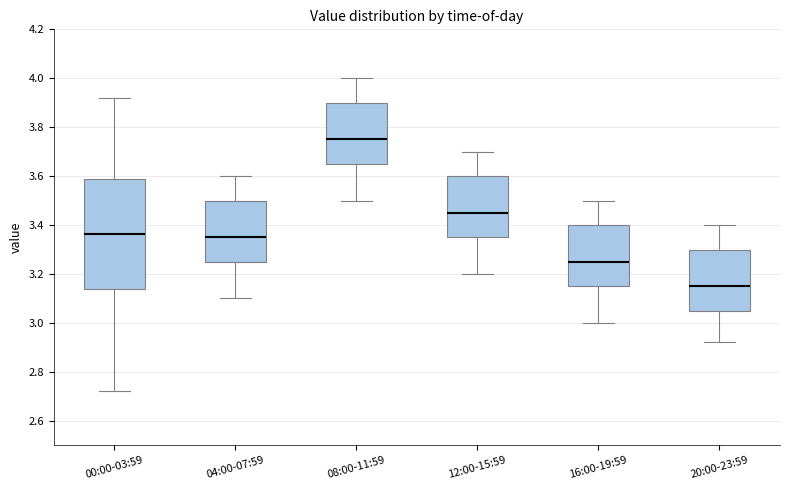

Which box has the lowest median line?

20:00-23:59